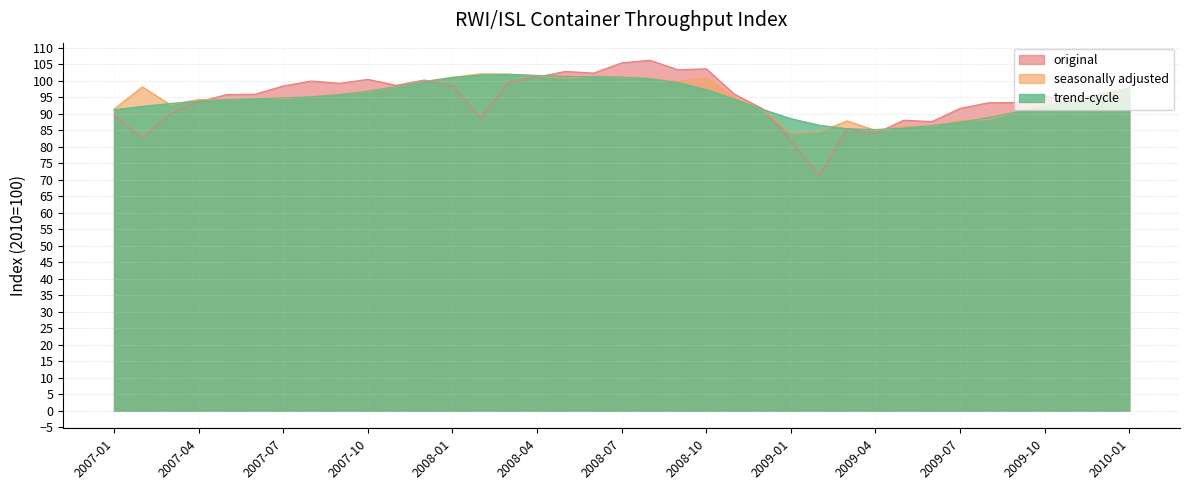

True or false: original and seasonally adjusted cross at least once.

True